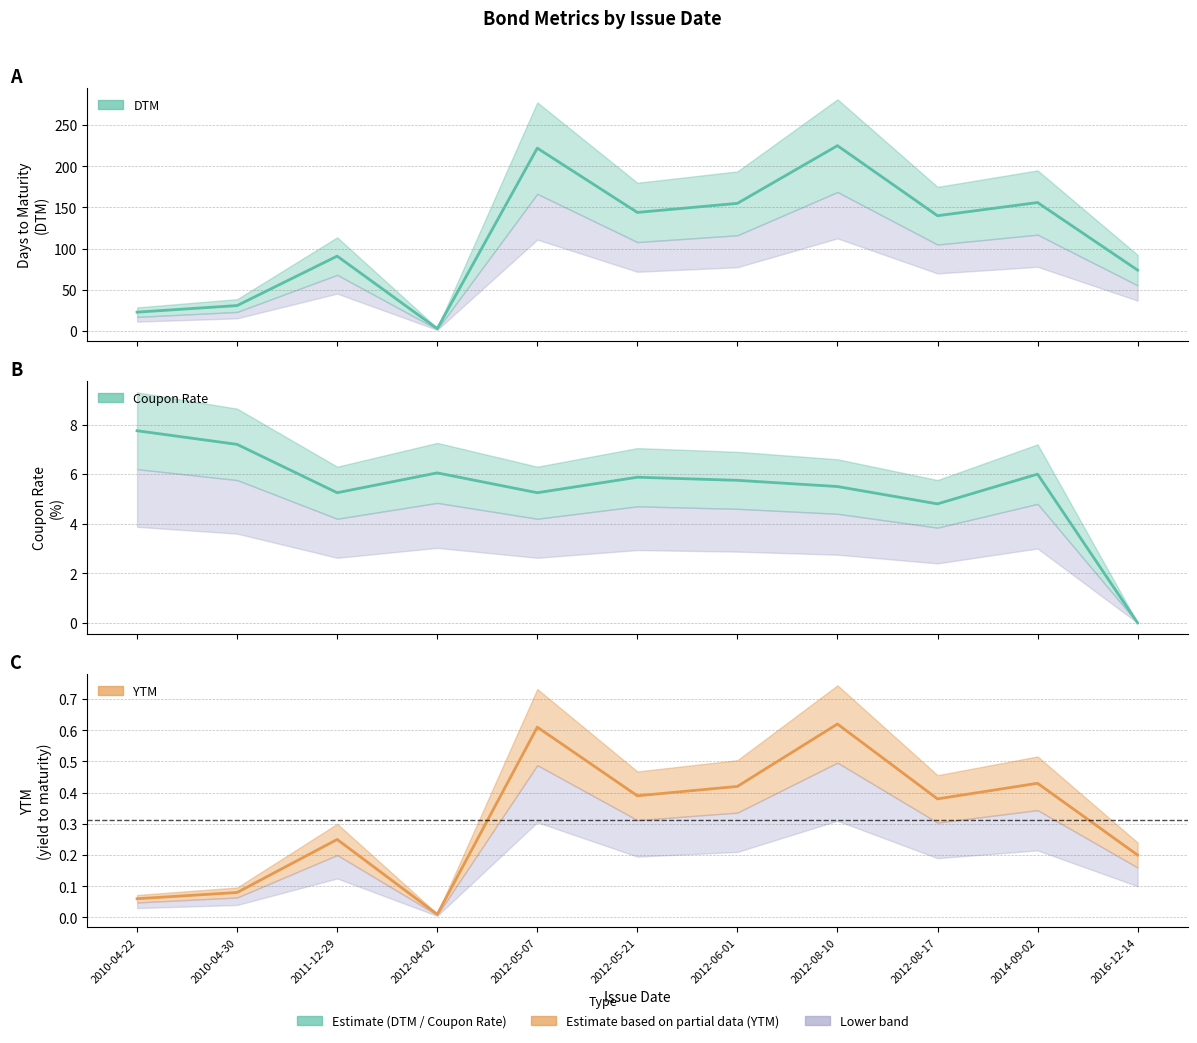

What is the sum of the YTM values at 2012-06-01 and 2014-09-02?

0.8